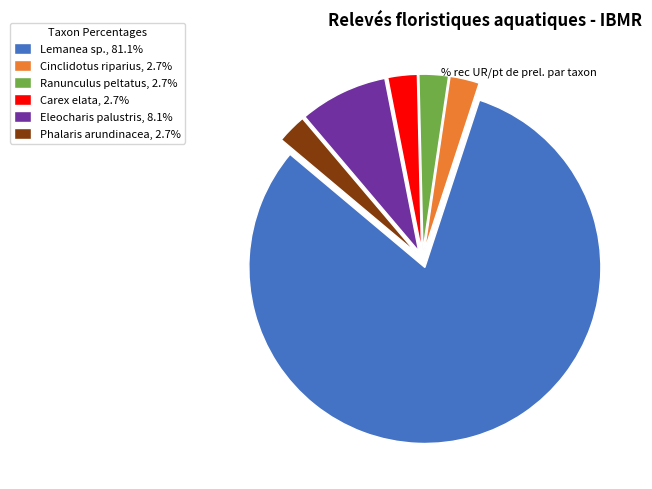

Does Lemanea sp., 81.1% represent more than half of the total?

Yes